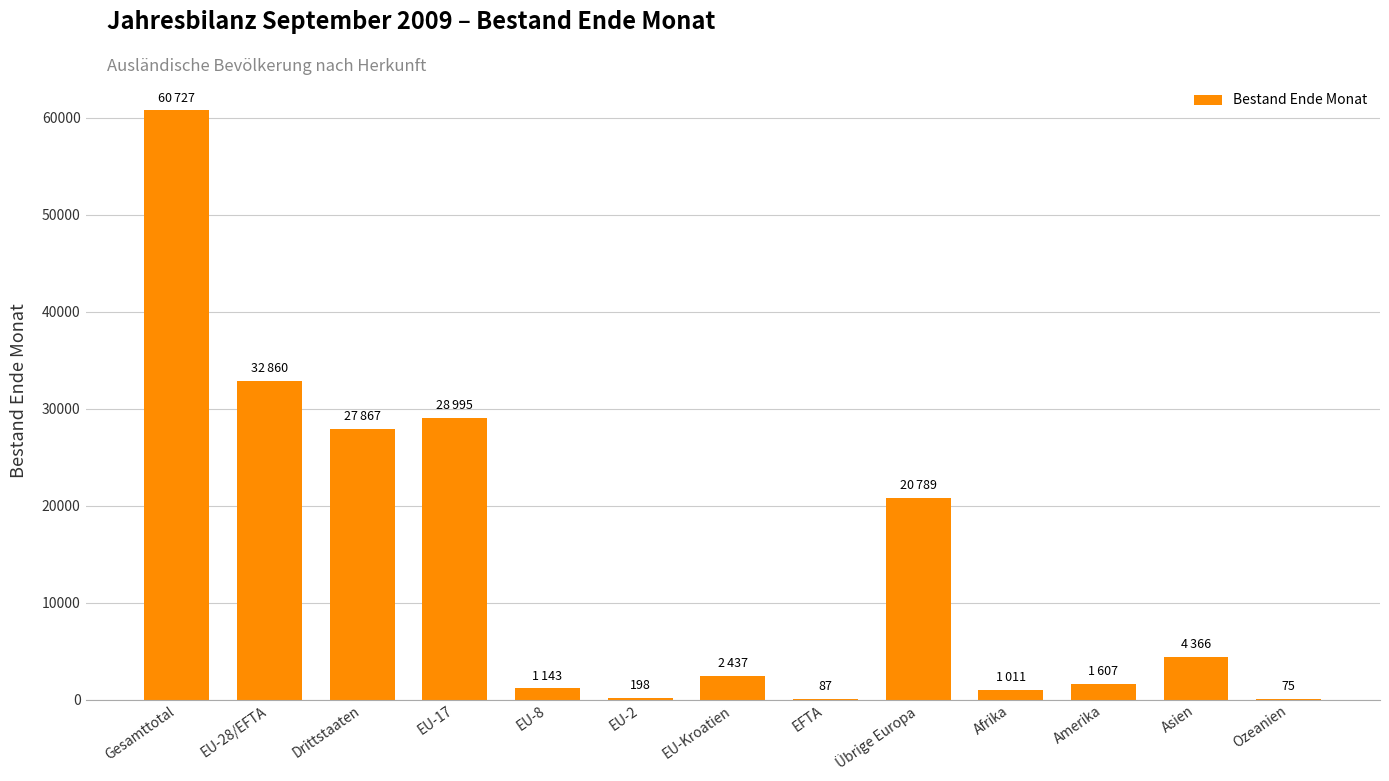

At which label is the value closest to 30401?

EU-17